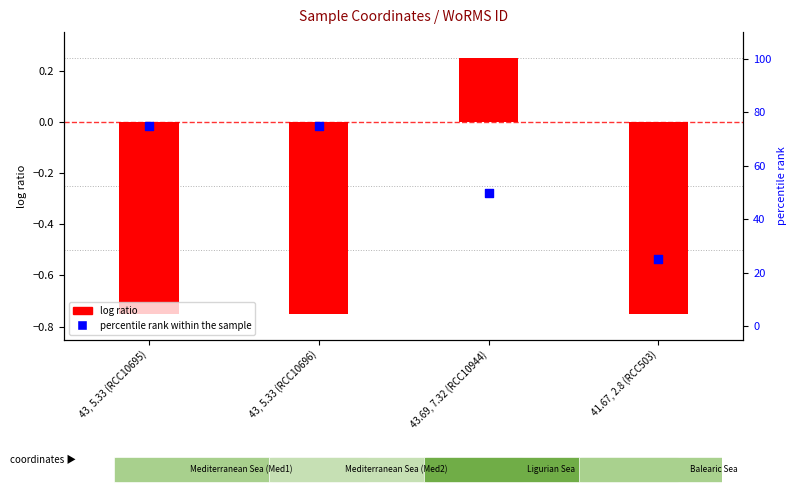

Which series has the largest Y range (max minus min)?

percentile rank within the sample